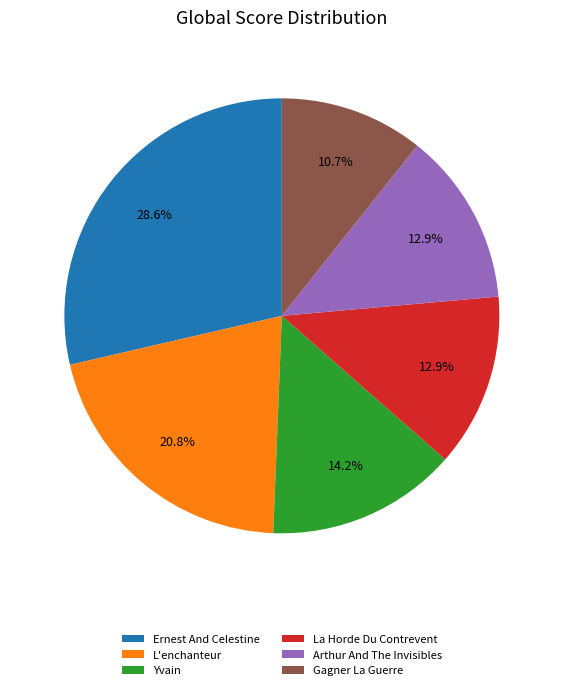

Approximately how many times larger is the value at La Horde Du Contrevent compared to L'enchanteur?

0.6